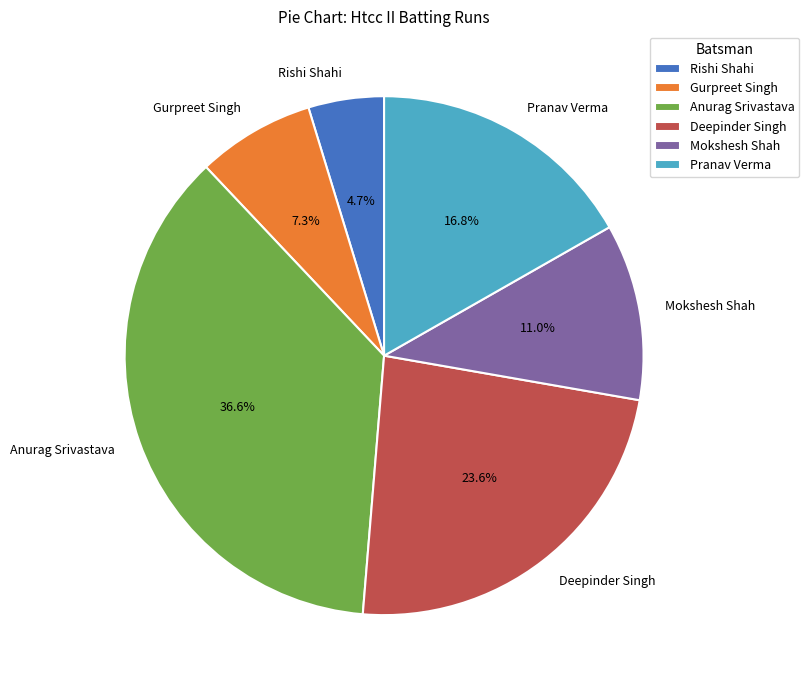

Which slice is the largest?

Anurag Srivastava